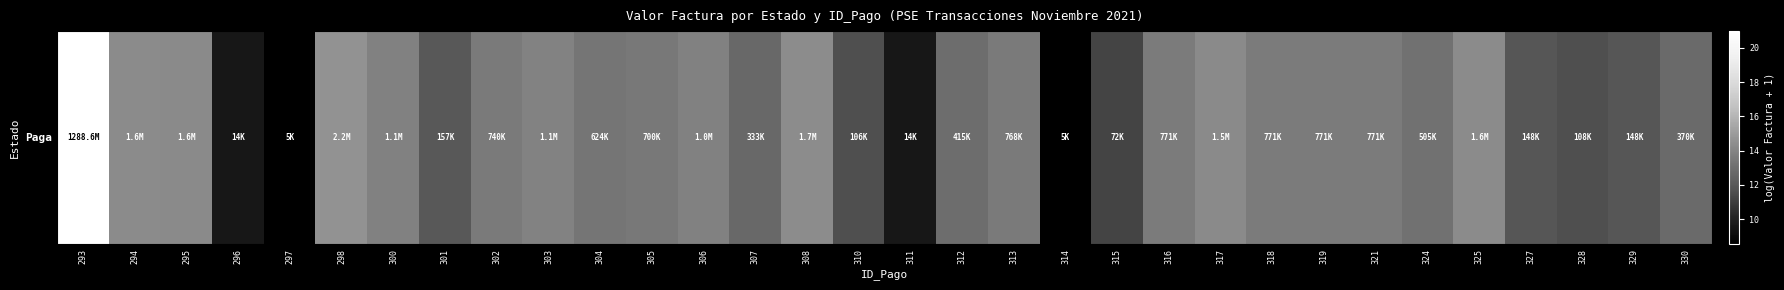

Approximately how many times larger is the value at 314 compared to 313?

0.6